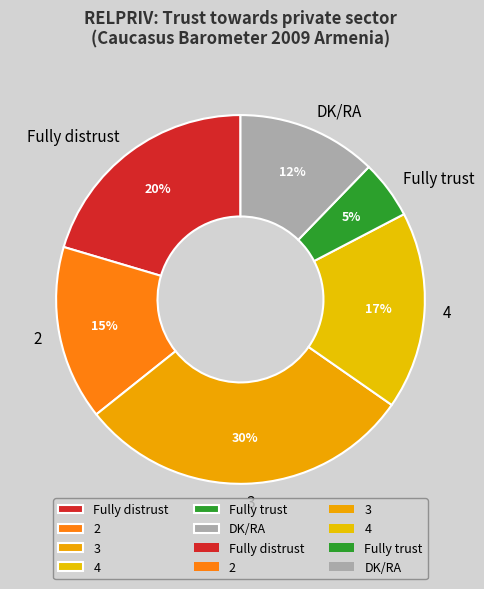

Is it true that Fully distrust is 20% of the pie?

True